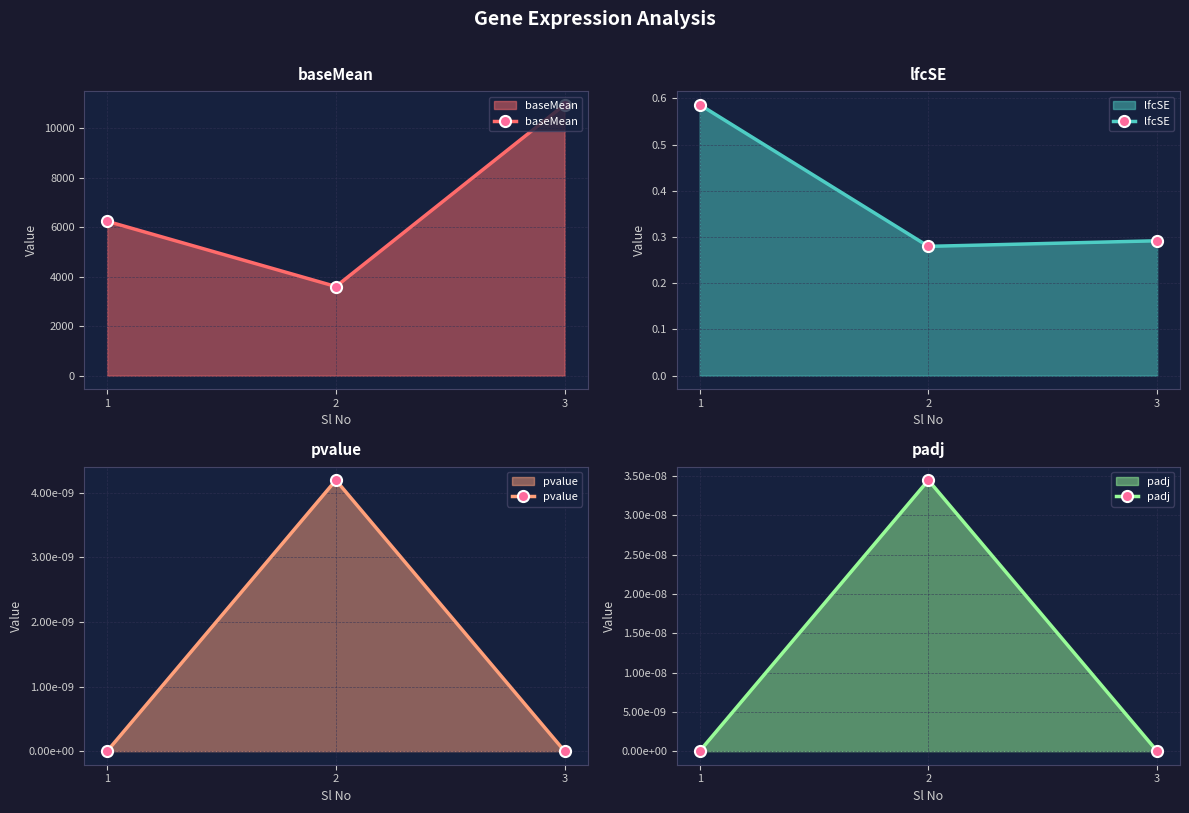

What is the total value across all series at 2?

3606.0